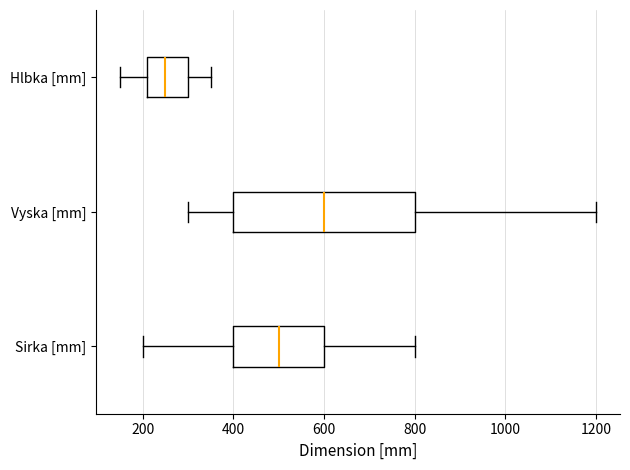

Where is the right edge of the box for Vyska [mm] on the x-axis? The values are not printed on the chart, so give them approximately, as read against the axis.

800